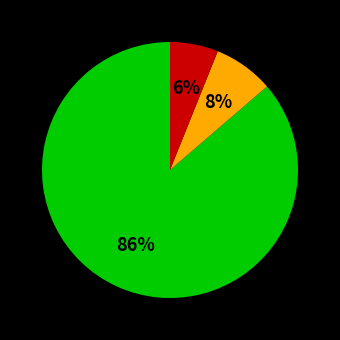

How many slices are in this pie chart?

3